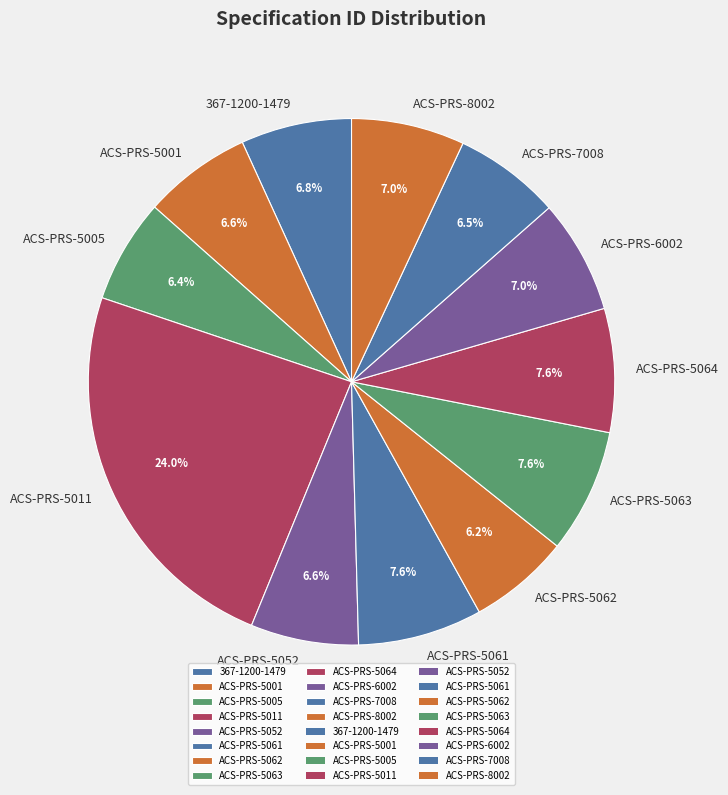

How many segments does this pie chart have?

12